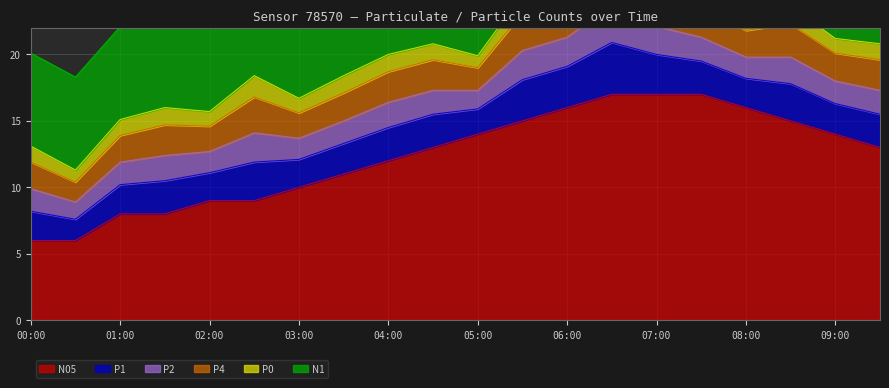

What is the total value across all series at 09:00?

30.2